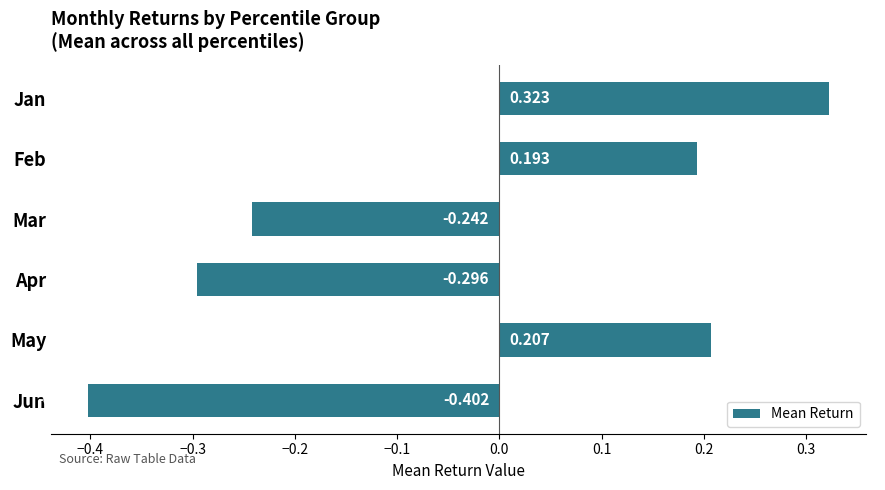

Rank the categories by value from lowest to highest.

Jun, Apr, Mar, Feb, May, Jan